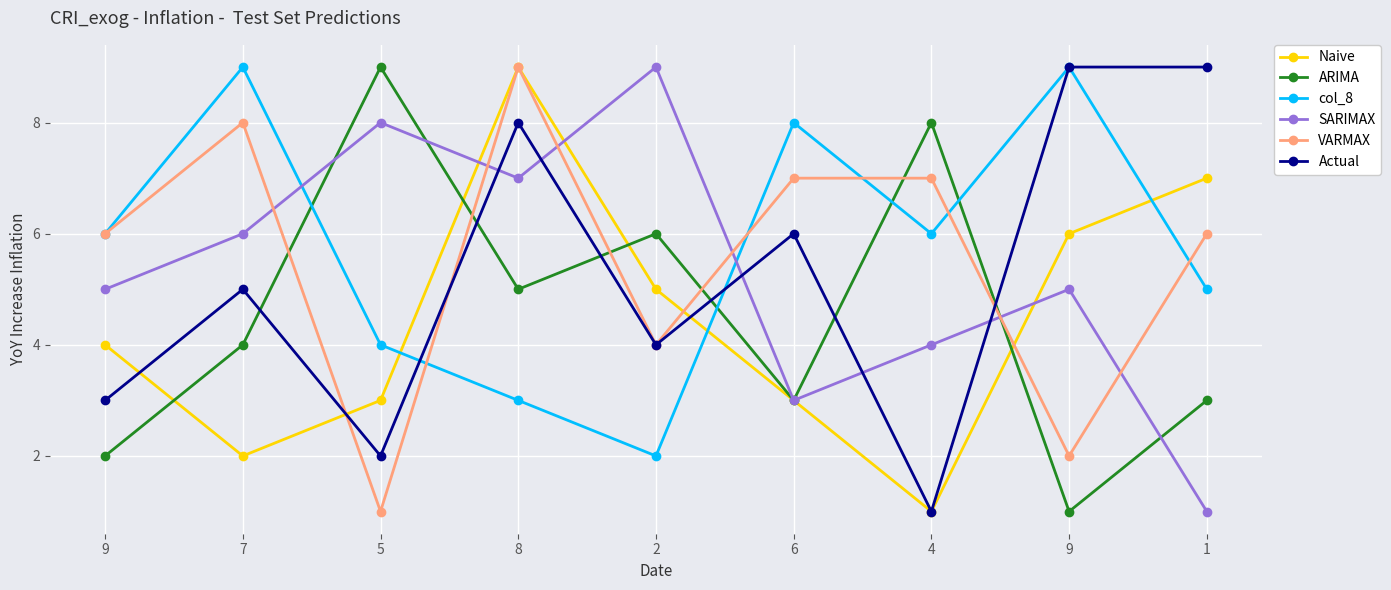

Does the chart display data point markers on the line(s)?

Yes